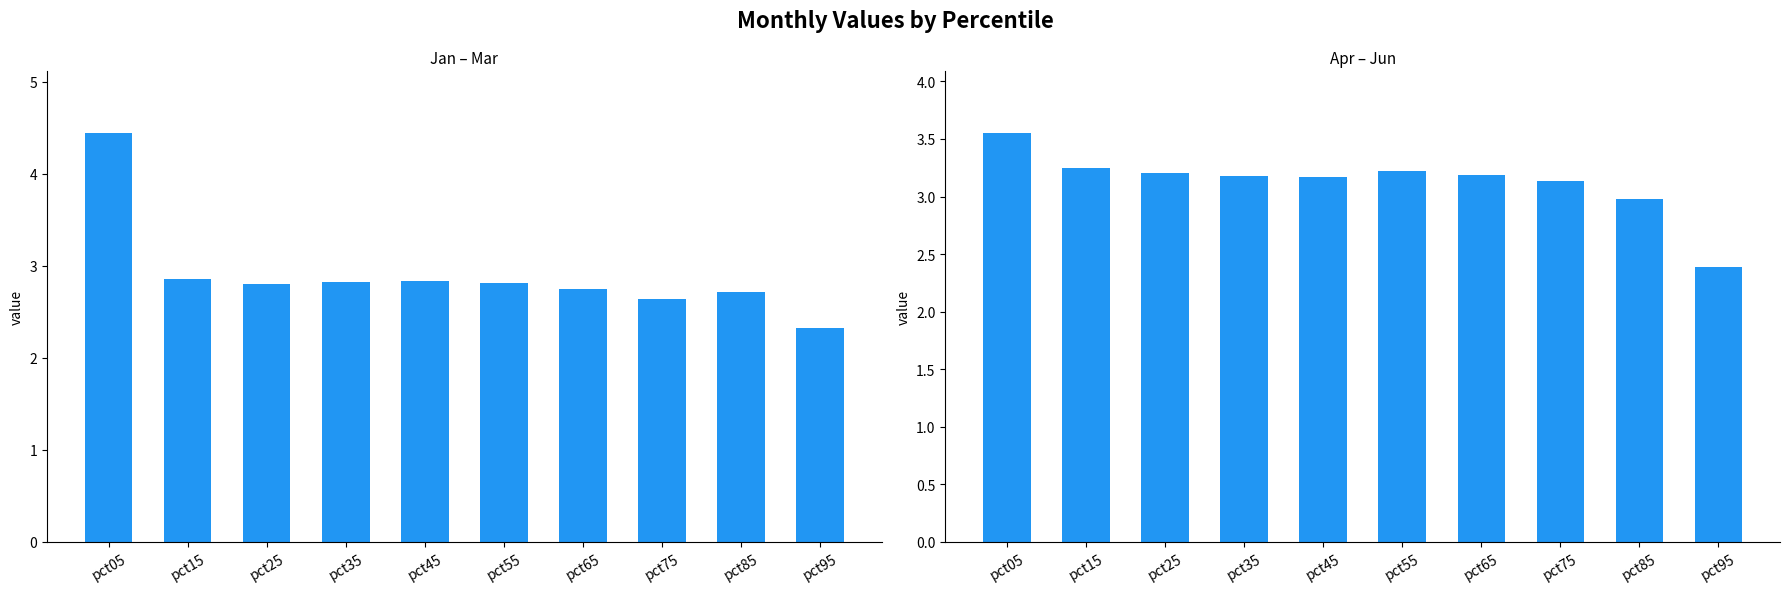

What is the minimum value shown in the chart?

2.3